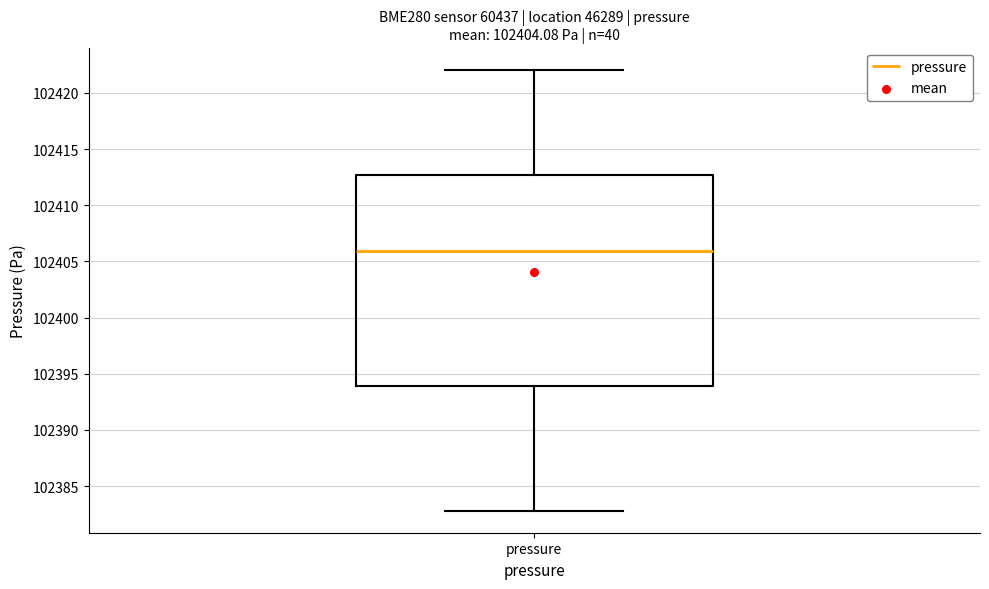

Transcribe this box plot: give where the median line is, the range the box spans, and where the two whiskers end, as read against the y-axis. The values are not printed on the chart, so give them approximately, as read against the axis.

median 102406.0, box 102394.0 to 102412.5, whiskers 102383.0 to 102422.0